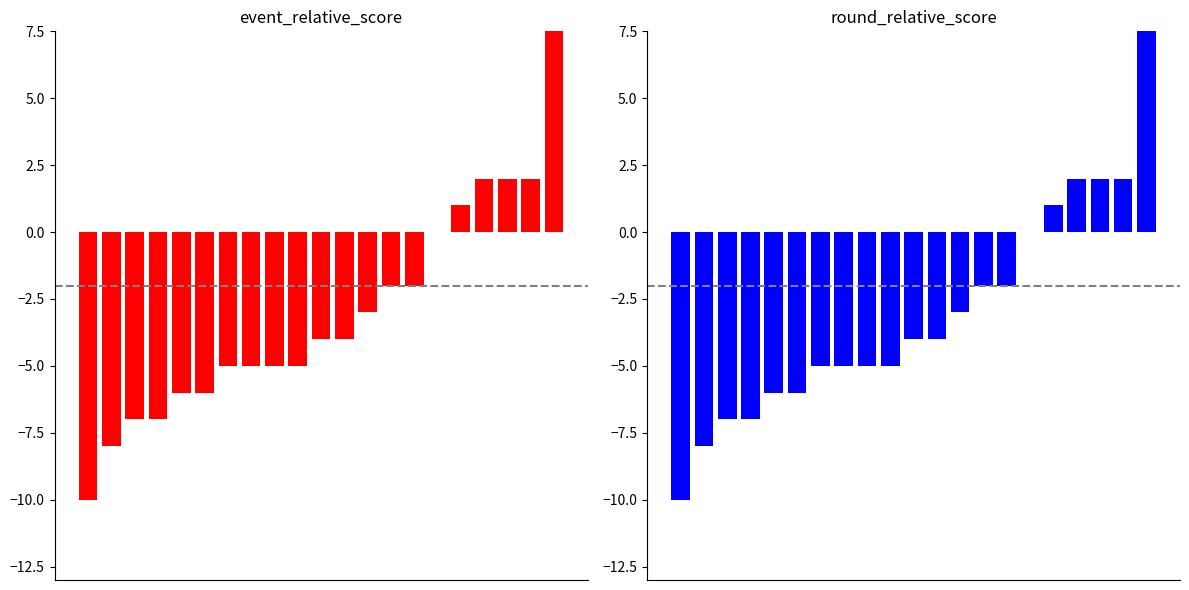

Reading left to right, transcribe all the data shown in this chart.

event_relative_score: -10	-8	-7	-7	-6	-6	-5	-5	-5	-5	-4	-4	-3	-2	-2	0	1	2	2	2	10
round_relative_score: -10	-8	-7	-7	-6	-6	-5	-5	-5	-5	-4	-4	-3	-2	-2	0	1	2	2	2	10